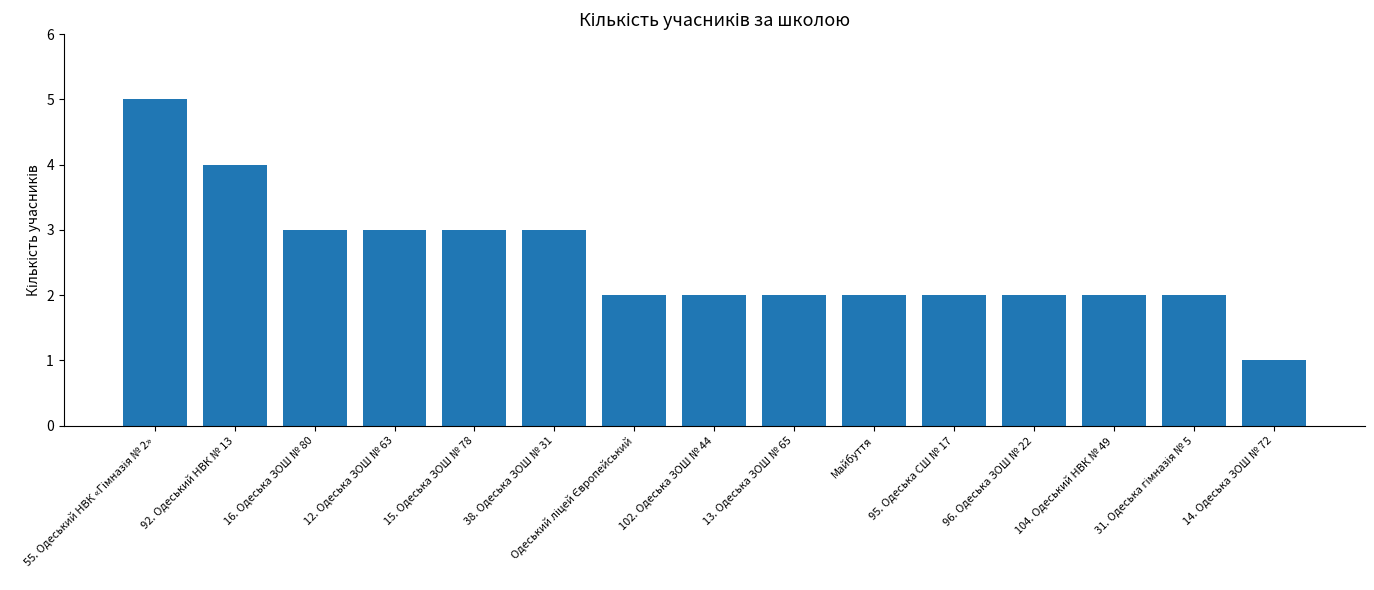

Read the value at 16. Одеська ЗОШ № 80.

3